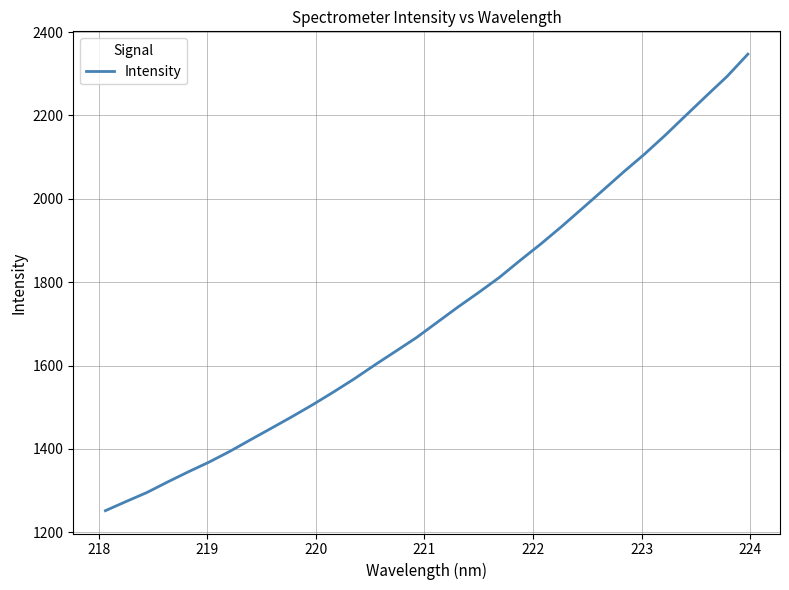

What is the difference between the maximum and minimum values?

1095.5